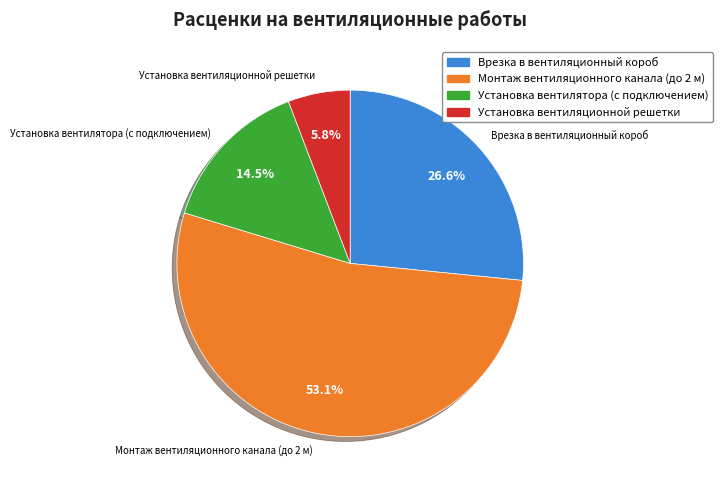

Combined, do Установка вентилятора (с подключением) and Монтаж вентиляционного канала (до 2 м) account for over 50%?

Yes